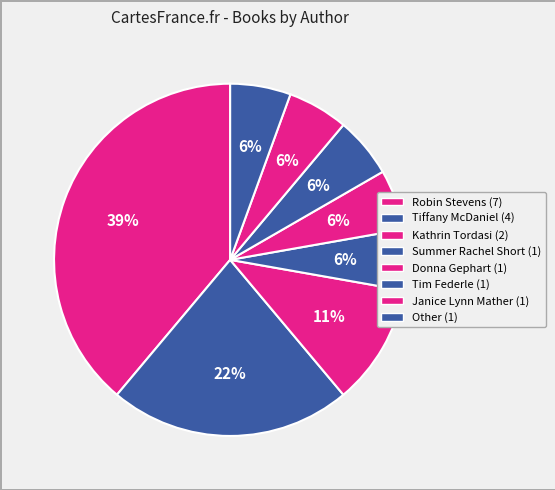

True or false: Janice Lynn Mather accounts for 6% of the total.

True